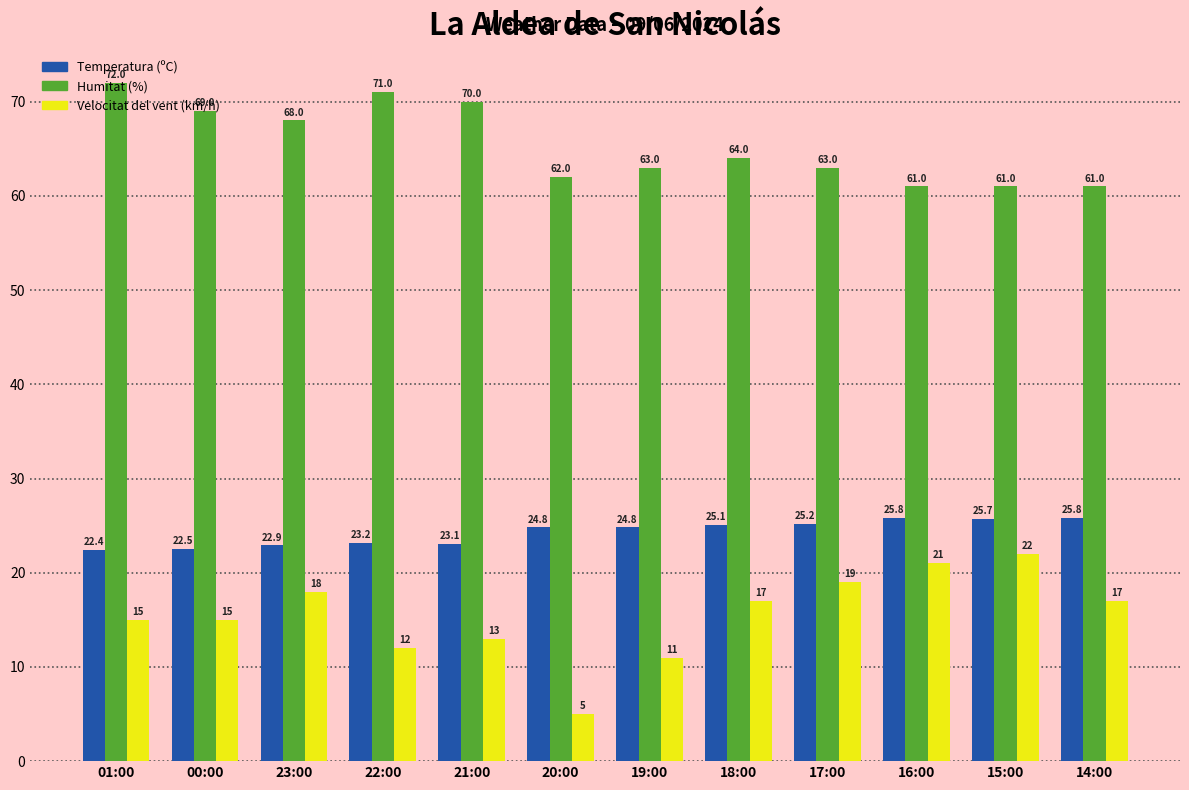

Which series has the largest total across all categories?

Humitat (%)